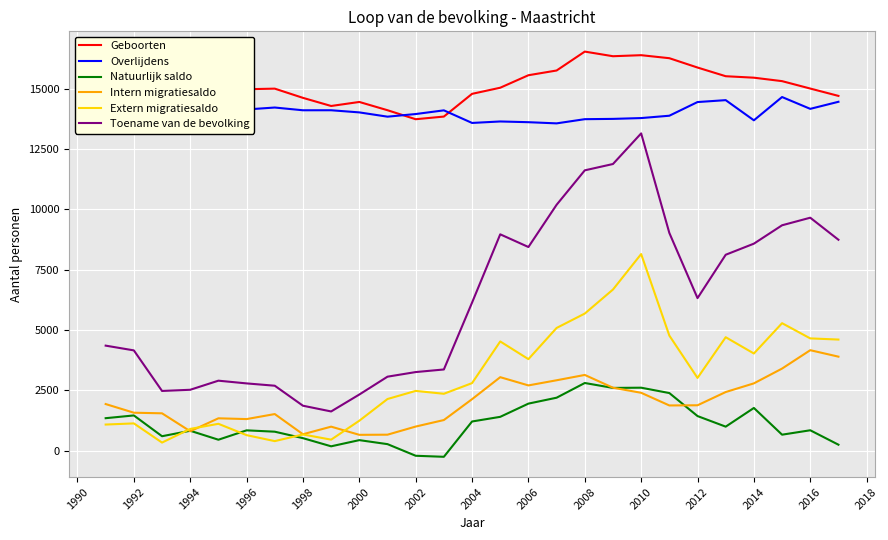

How many data points does each series have?

27